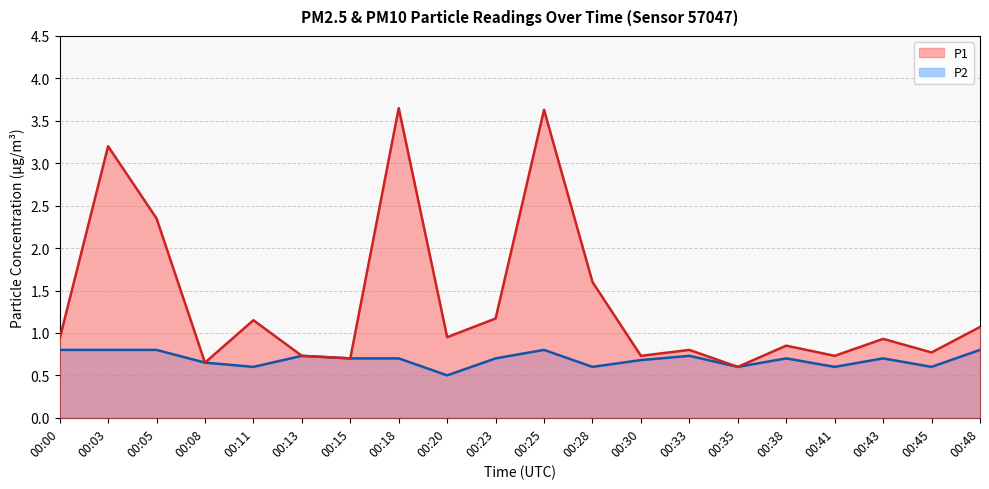

List the labels in order of P1 value, smallest first.

00:35, 00:08, 00:15, 00:13, 00:30, 00:41, 00:45, 00:33, 00:38, 00:00, 00:43, 00:20, 00:48, 00:11, 00:23, 00:28, 00:05, 00:03, 00:25, 00:18